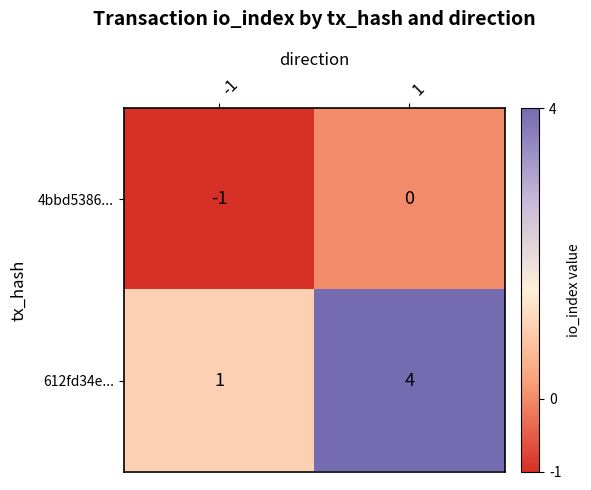

The value of 612fd34e... at 1 is 6. True or false?

False